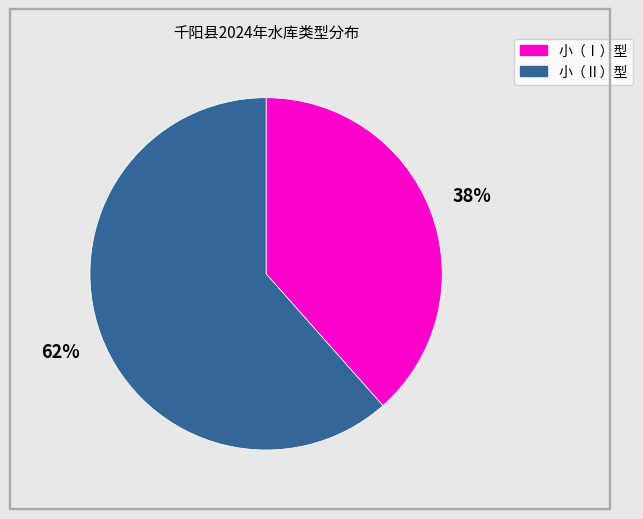

Is 小（Ⅰ）型 the majority of the pie?

No